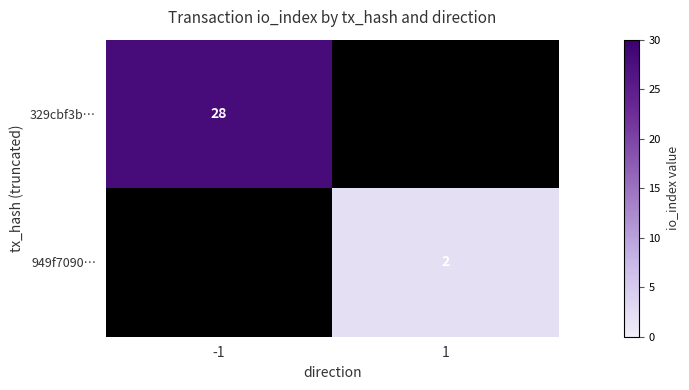

True or false: 329cbf3b… has a value of 49.6 at -1.

False